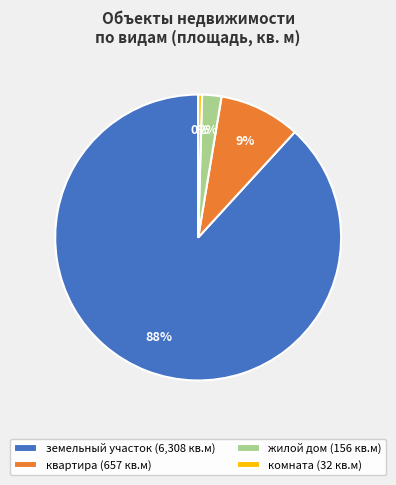

To the nearest percent, what is the average slice percentage?

25%